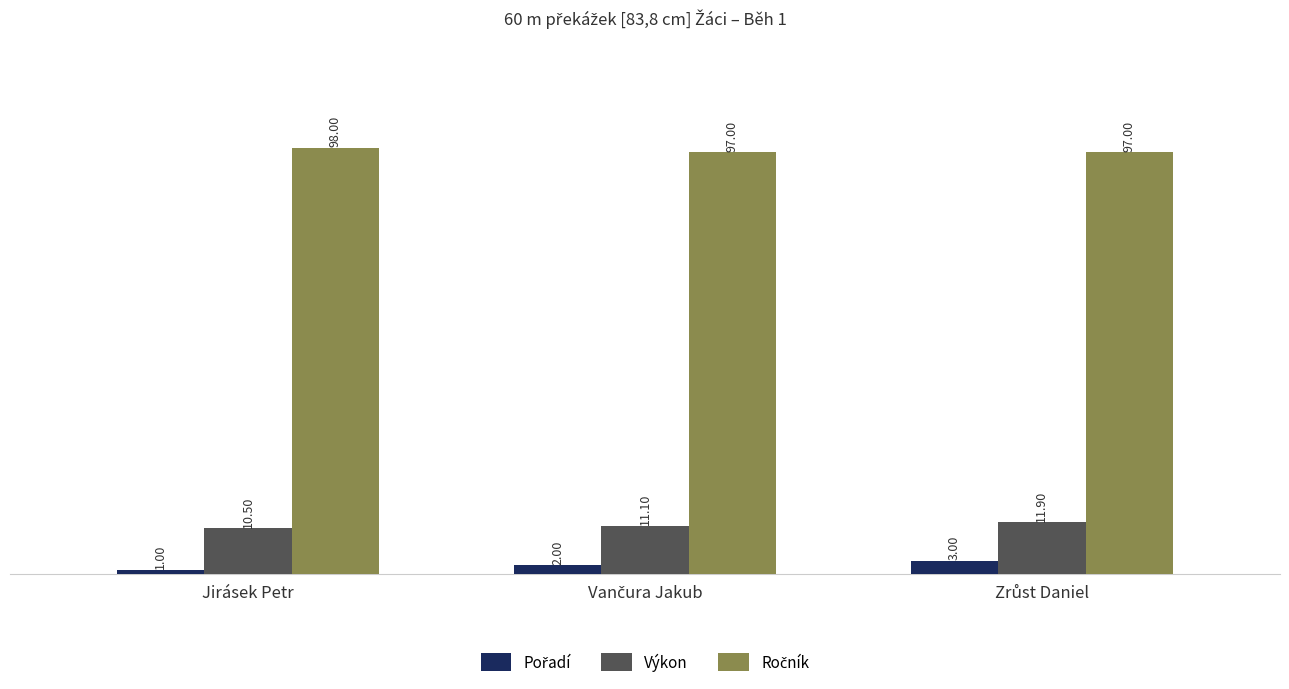

How many bars are there in each group?

3